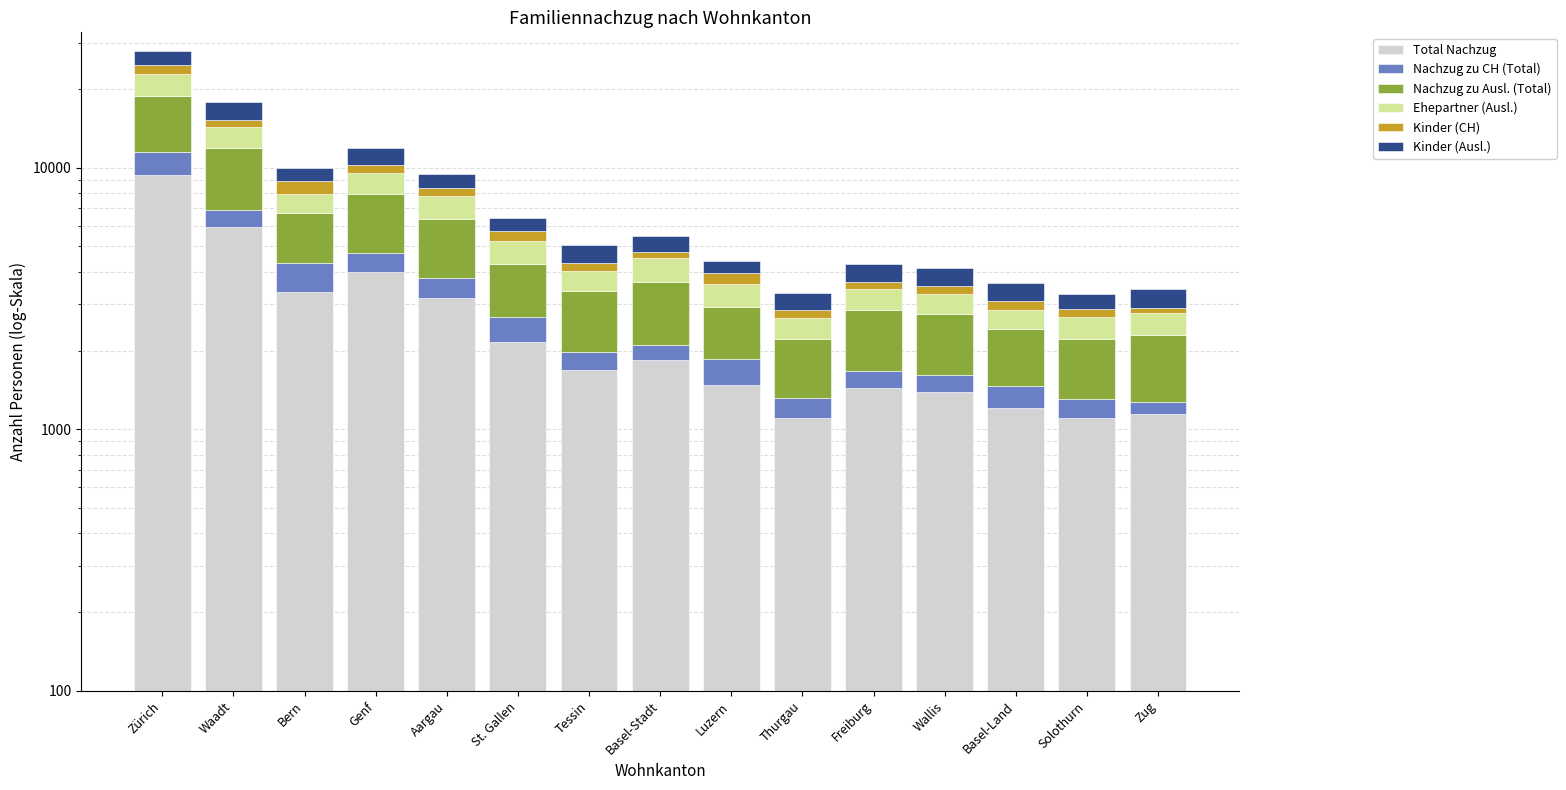

Rank the categories by Total Nachzug value from lowest to highest.

Solothurn, Thurgau, Zug, Basel-Land, Wallis, Freiburg, Luzern, Tessin, Basel-Stadt, St. Gallen, Aargau, Bern, Genf, Waadt, Zürich